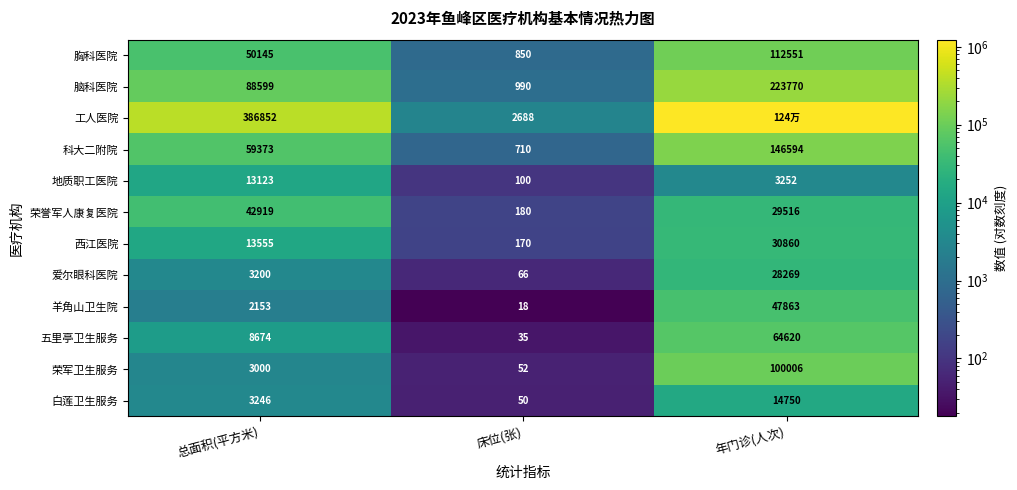

What is the total value across all series at 年门诊(人次)?

2039011